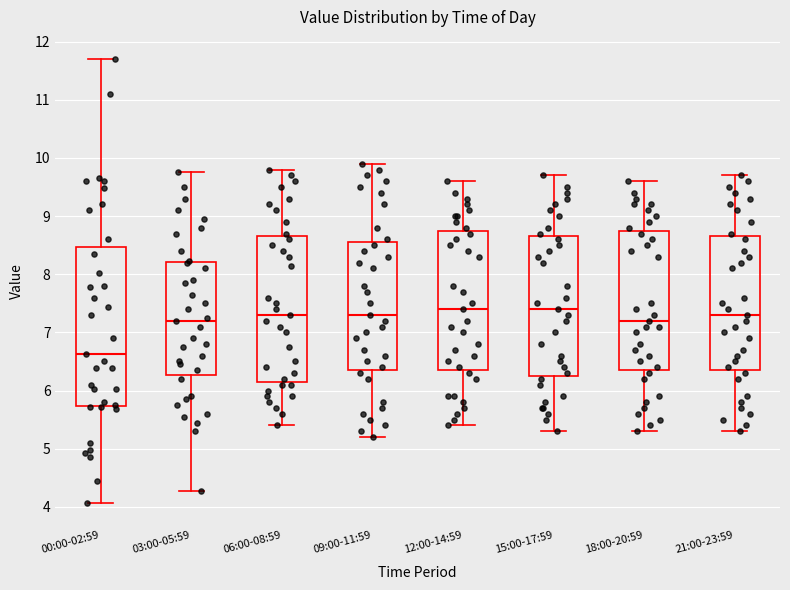

Which box's median line is the lowest?

00:00-02:59